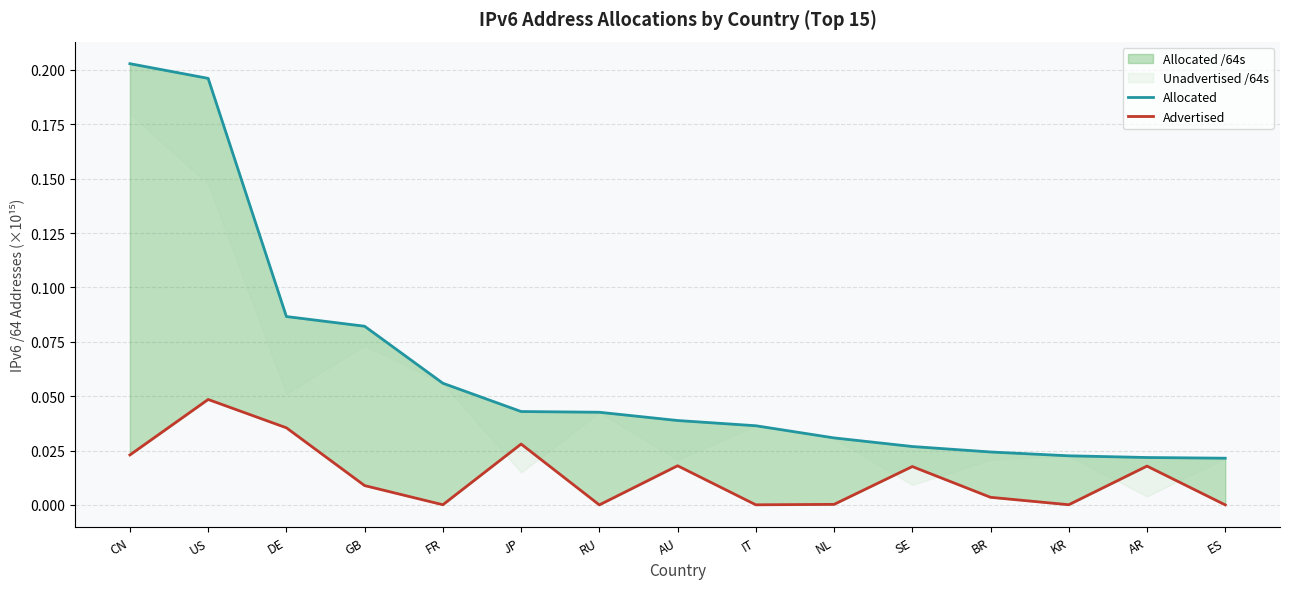

Which series has the largest total across all categories?

Allocated